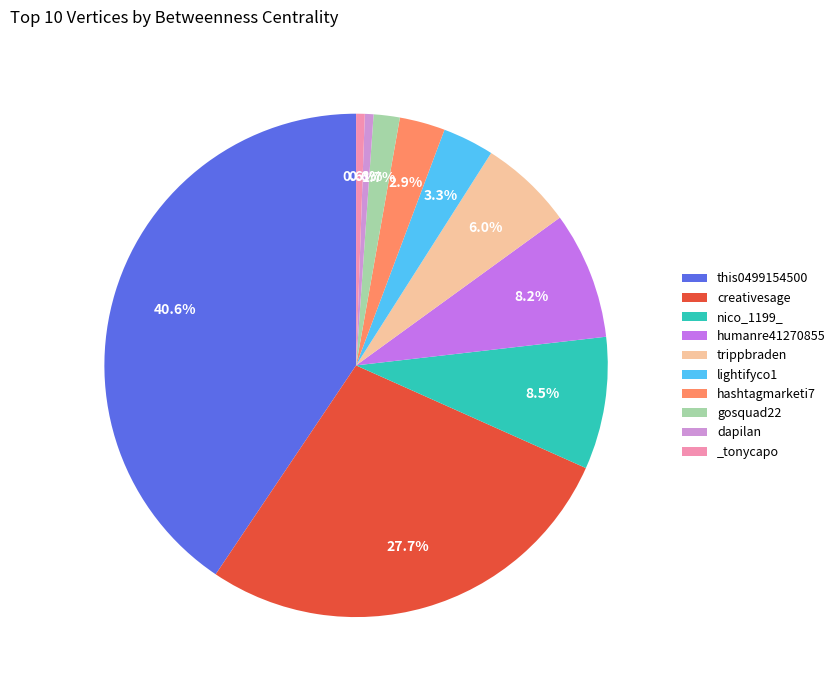

To the nearest percent, what portion does hashtagmarketi7 represent?

3%